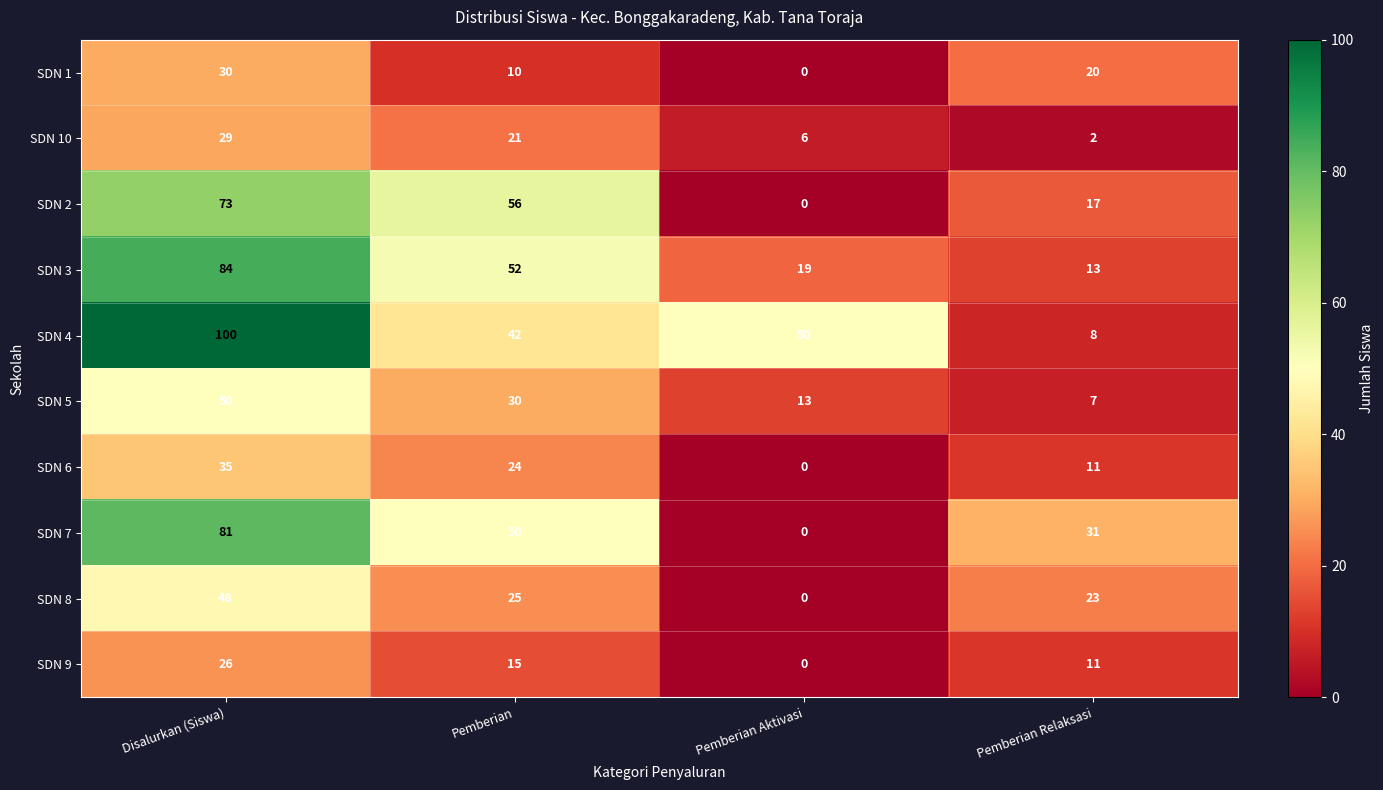

Rank the series at Pemberian from highest to lowest value.

SDN 2, SDN 3, SDN 7, SDN 4, SDN 5, SDN 8, SDN 6, SDN 10, SDN 9, SDN 1